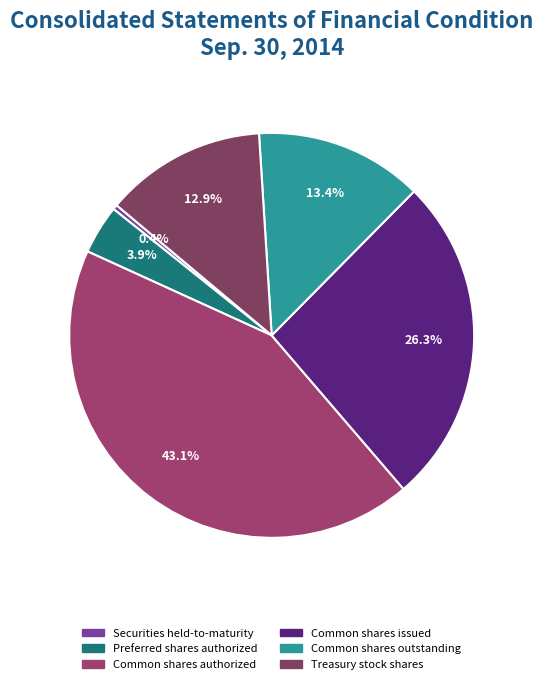

To the nearest percent, what portion does Treasury stock shares represent?

13%